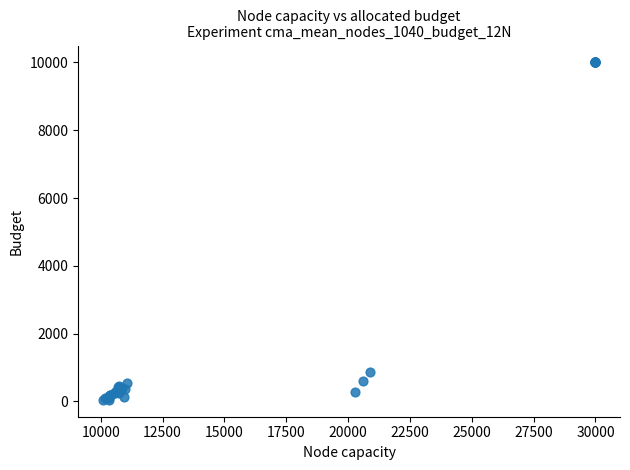

What Y value in the scatter plot is closest to 5023?

875